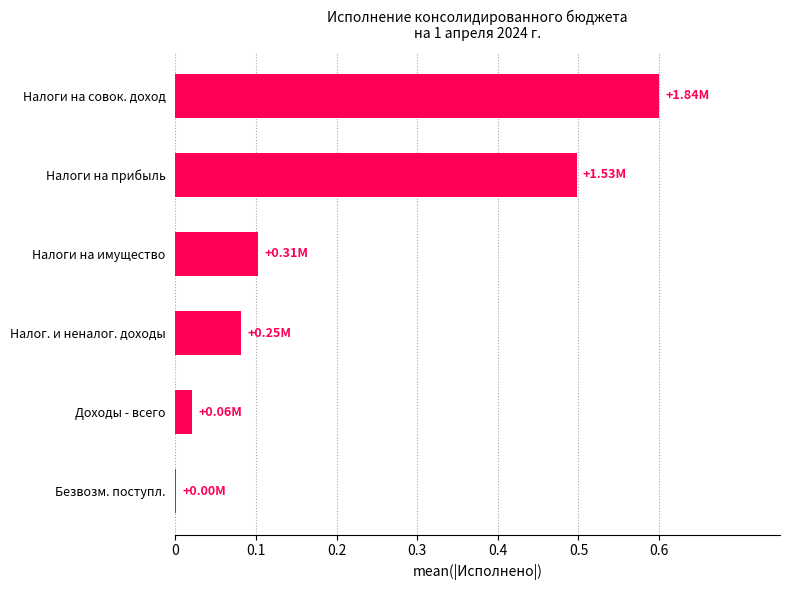

What is the change in value from Доходы - всего to Налоги на имущество?

+0.1